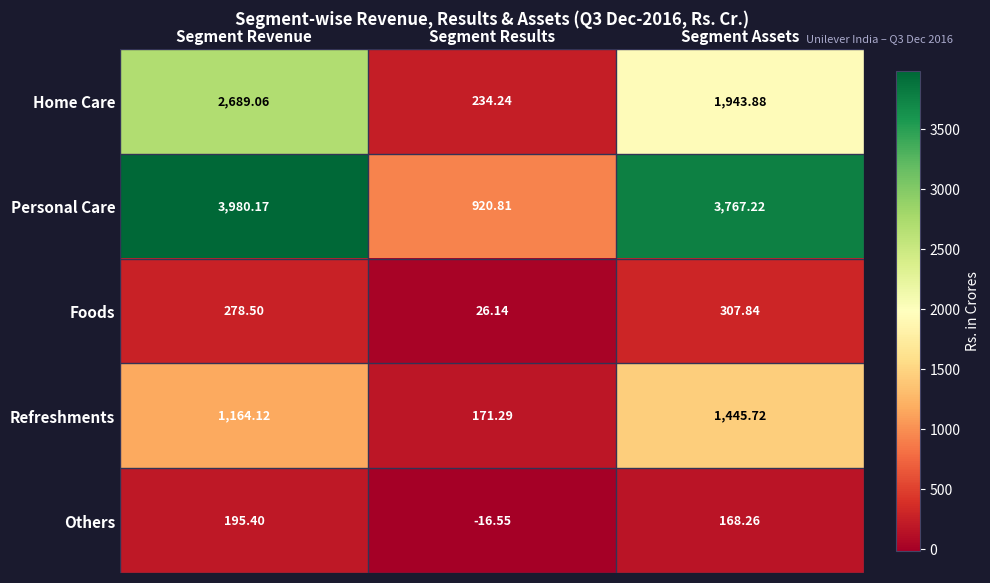

Which series changed the most between Segment Revenue and Segment Results?

Personal Care